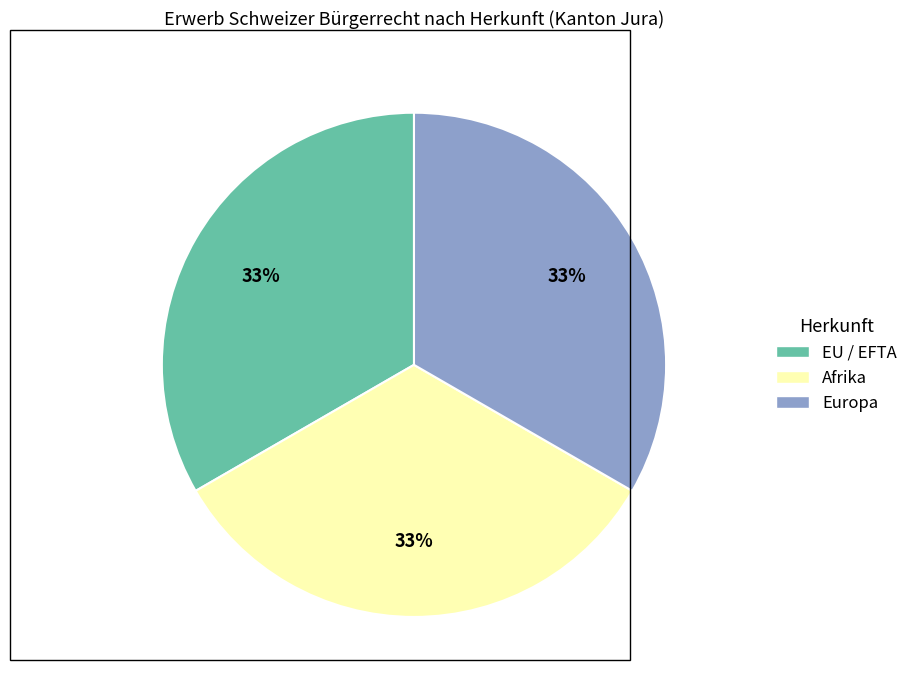

Is there any slice that represents more than half of the pie?

No